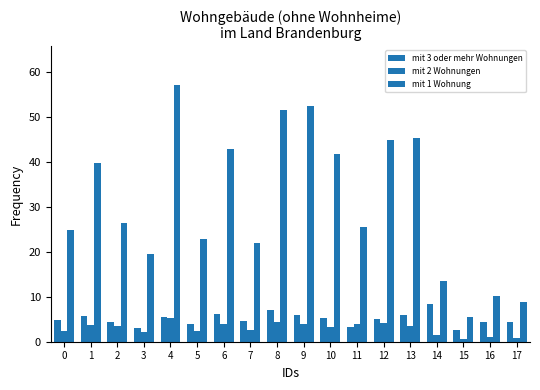

Reading right to left, what are all the values shown in this chart?

mit 3 oder mehr Wohnungen: 17=4.3	16=4.5	15=2.6	14=8.3	13=6.0	12=5.0	11=3.3	10=5.2	9=5.9	8=7.1	7=4.7	6=6.1	5=4.0	4=5.5	3=3.1	2=4.3	1=5.8	0=4.9
mit 2 Wohnungen: 17=0.8	16=1.1	15=0.5	14=1.5	13=3.6	12=4.1	11=4.0	10=3.4	9=3.9	8=4.4	7=2.7	6=4.0	5=2.5	4=5.2	3=2.3	2=3.4	1=3.8	0=2.3
mit 1 Wohnung: 17=8.7	16=10.1	15=5.5	14=13.5	13=45.4	12=45.0	11=25.6	10=41.9	9=52.5	8=51.6	7=22.0	6=42.9	5=22.9	4=57.2	3=19.5	2=26.5	1=39.8	0=24.9